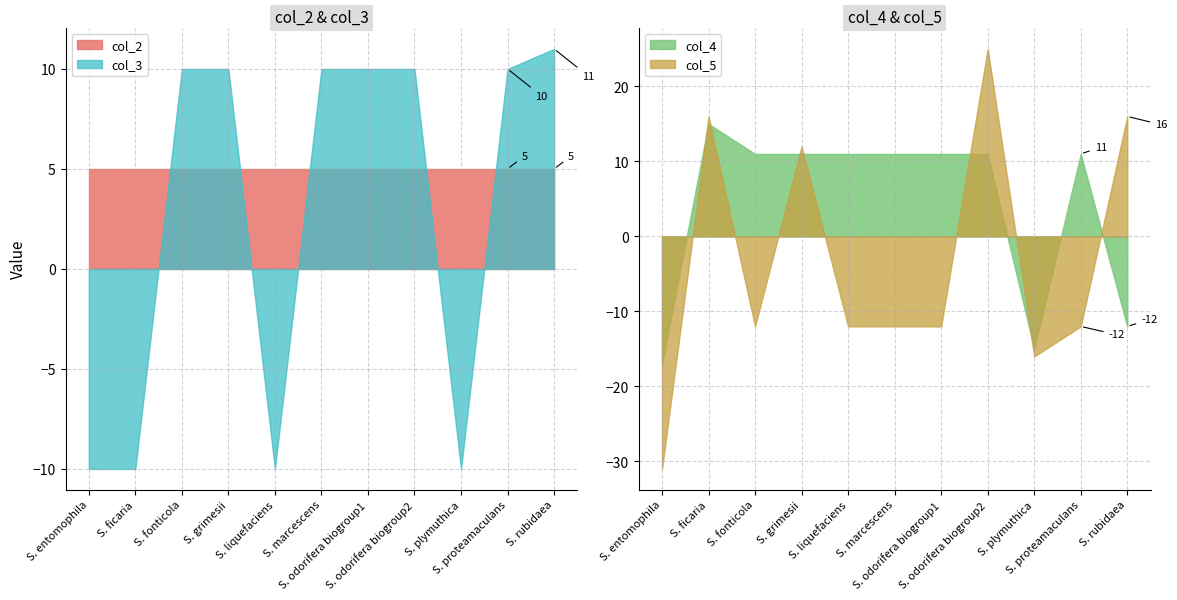

What is the label of the 5th point from the left?

Serratia liquefaciens